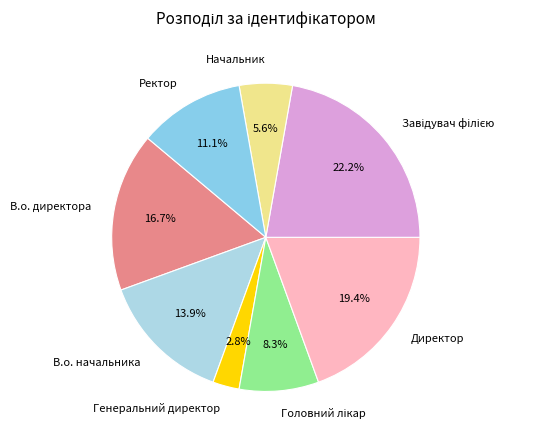

Which category has the smallest portion of the pie?

Генеральний директор